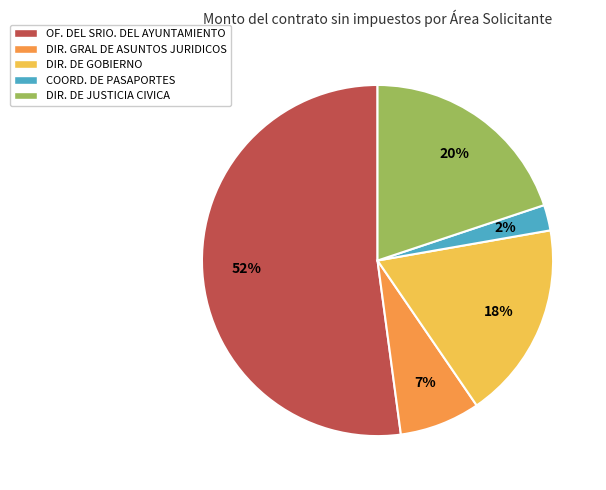

Which has a higher value, DIR. DE JUSTICIA CIVICA or COORD. DE PASAPORTES?

DIR. DE JUSTICIA CIVICA